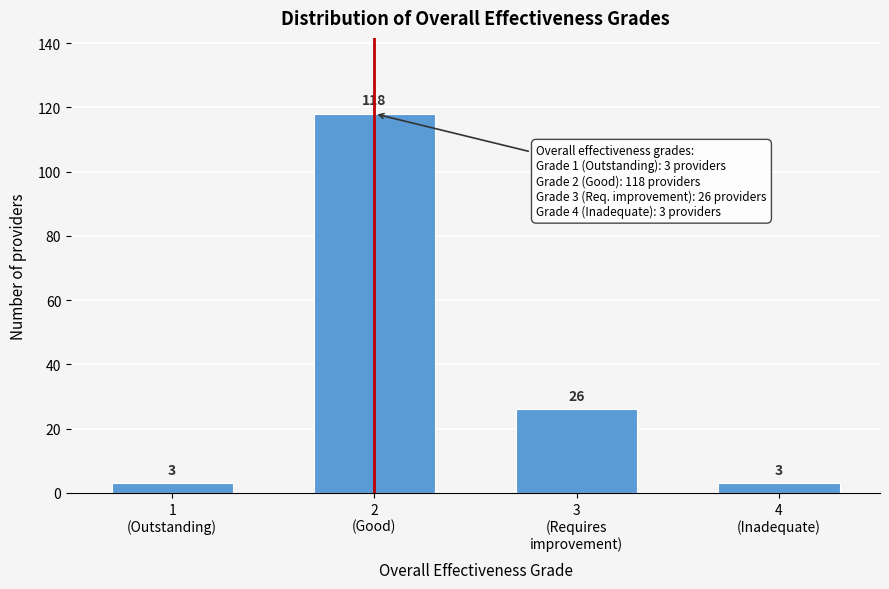

Reading left to right, extract all data points from this chart.

3	118	26	3